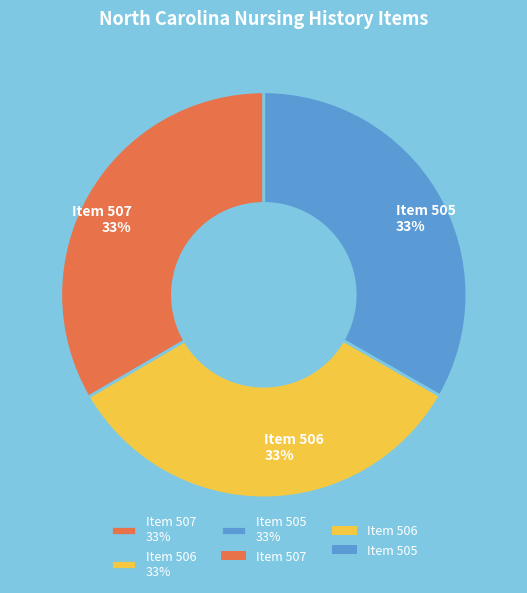

Count the number of slices in the pie.

3